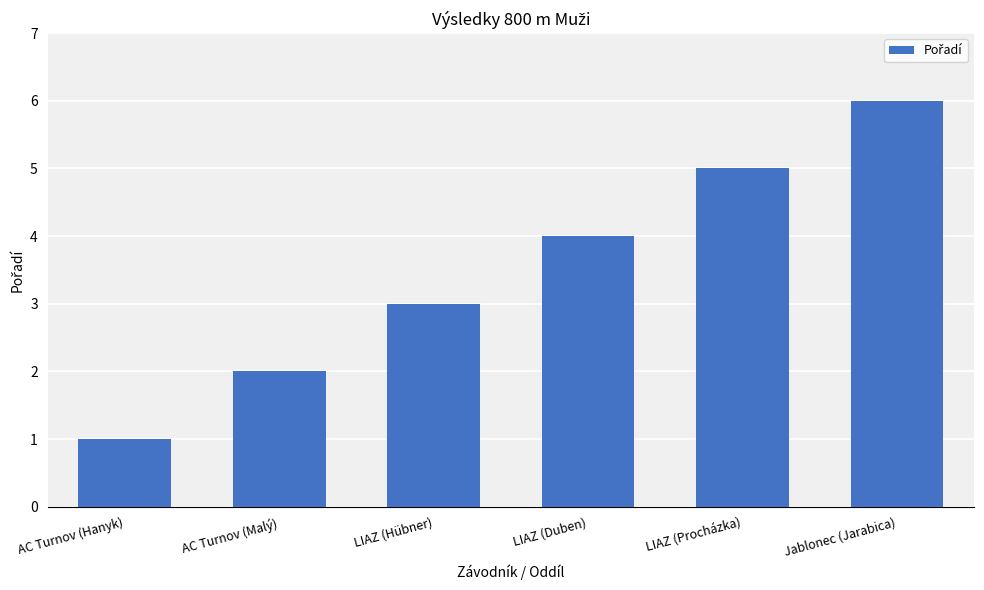

What is the label of the 5th bar from the left?

LIAZ (Procházka)